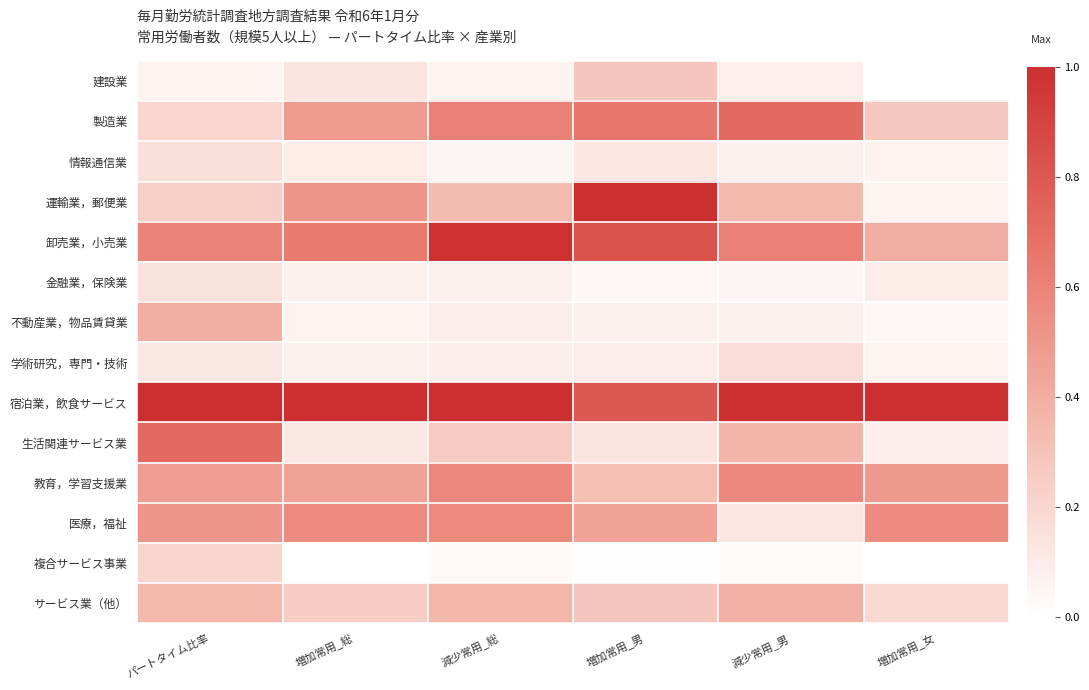

What is the difference between the highest and lowest values at 増加常用_総?

1.0